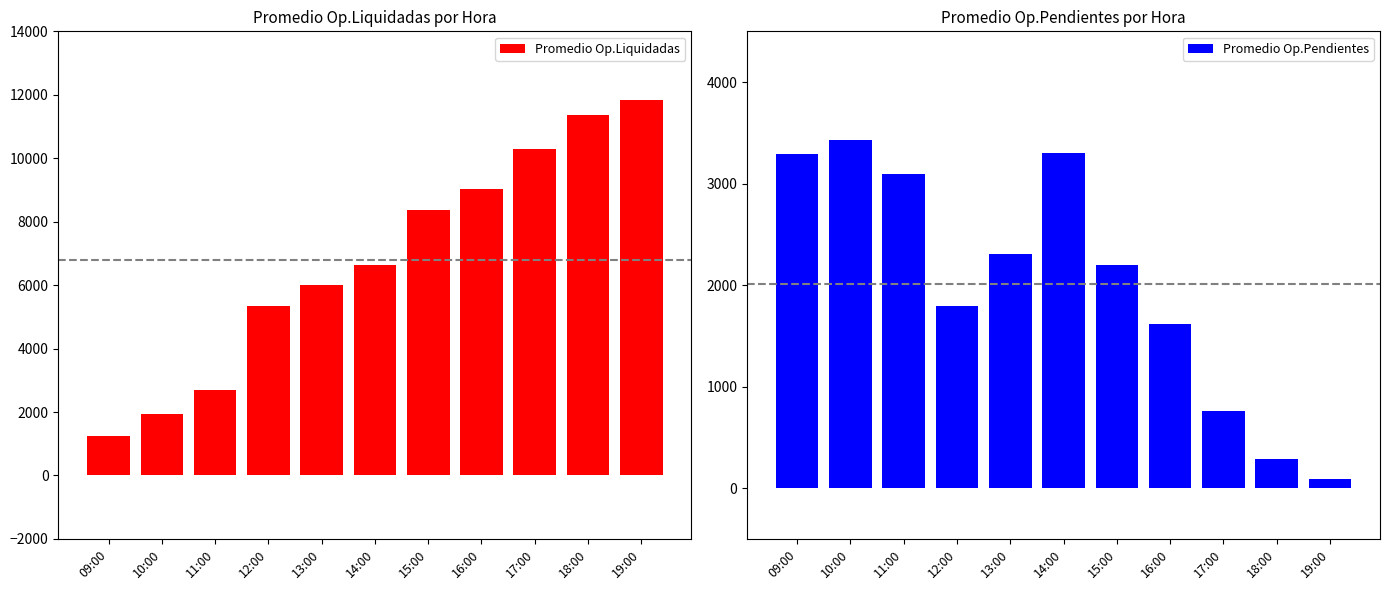

What are all the series names shown in the legend?

Promedio Op.Liquidadas, Promedio Op.Pendientes